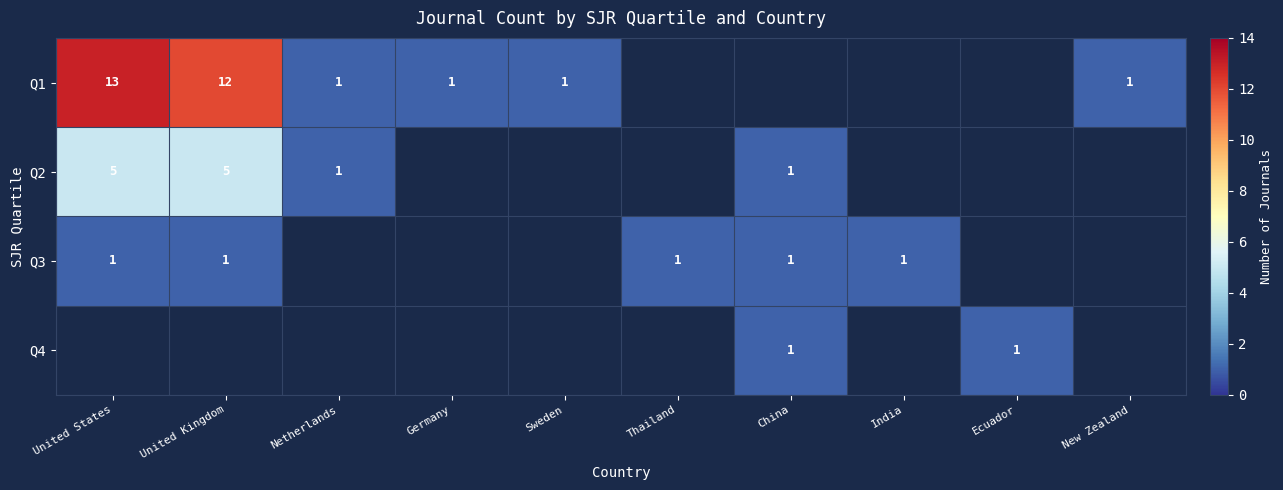

What is the difference between the highest and lowest values at Ecuador?

1